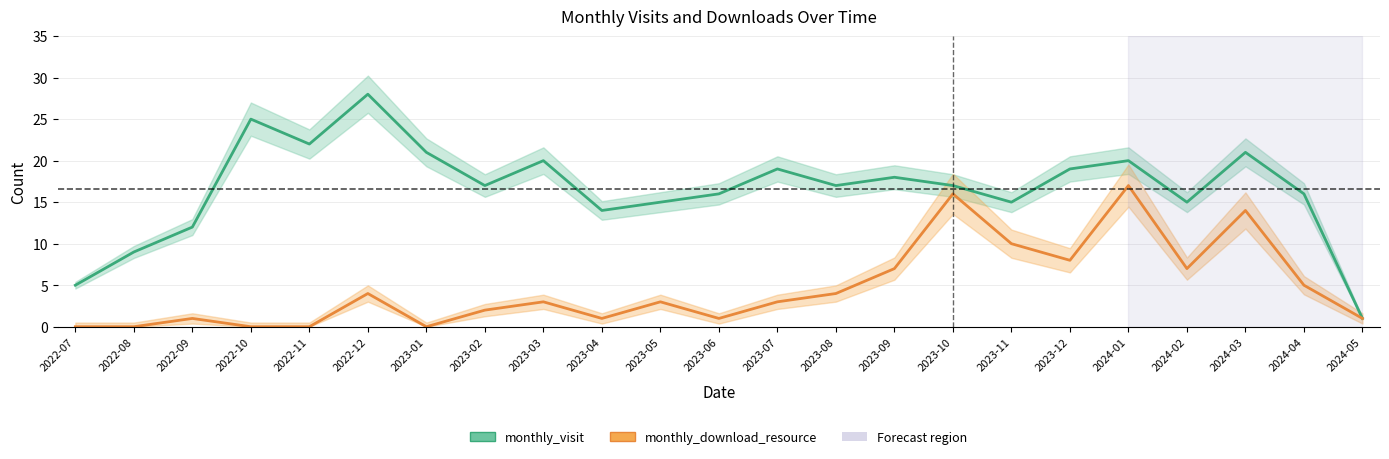

Reading left to right, what are all the values shown in this chart?

monthly_visit: 2022-07=5	2022-08=9	2022-09=12	2022-10=25	2022-11=22	2022-12=28	2023-01=21	2023-02=17	2023-03=20	2023-04=14	2023-05=15	2023-06=16	2023-07=19	2023-08=17	2023-09=18	2023-10=17	2023-11=15	2023-12=19	2024-01=20	2024-02=15	2024-03=21	2024-04=16	2024-05=1
monthly_download_resource: 2022-07=0	2022-08=0	2022-09=1	2022-10=0	2022-11=0	2022-12=4	2023-01=0	2023-02=2	2023-03=3	2023-04=1	2023-05=3	2023-06=1	2023-07=3	2023-08=4	2023-09=7	2023-10=16	2023-11=10	2023-12=8	2024-01=17	2024-02=7	2024-03=14	2024-04=5	2024-05=1